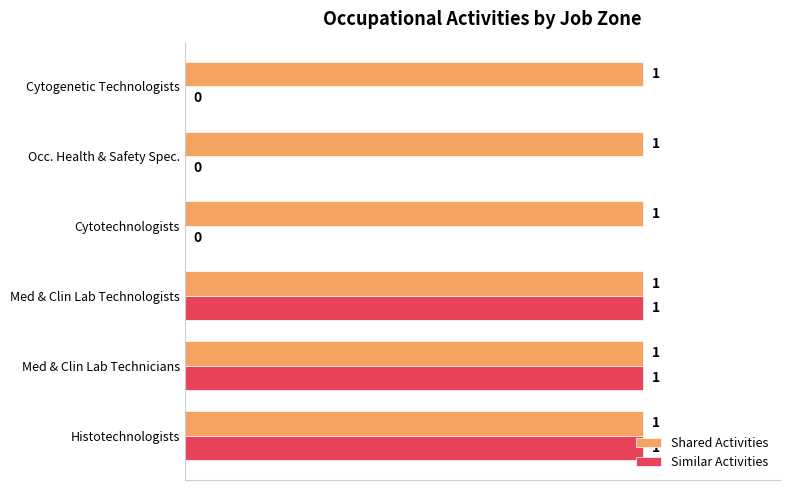

The Similar Activities series shows 0 at Cytogenetic Technologists. True or false?

True